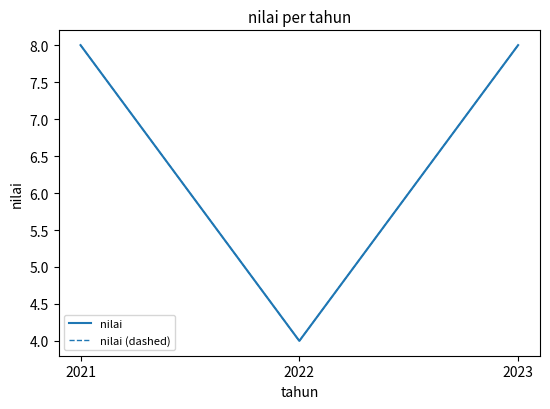

The nilai series shows 8 at 2023. True or false?

True